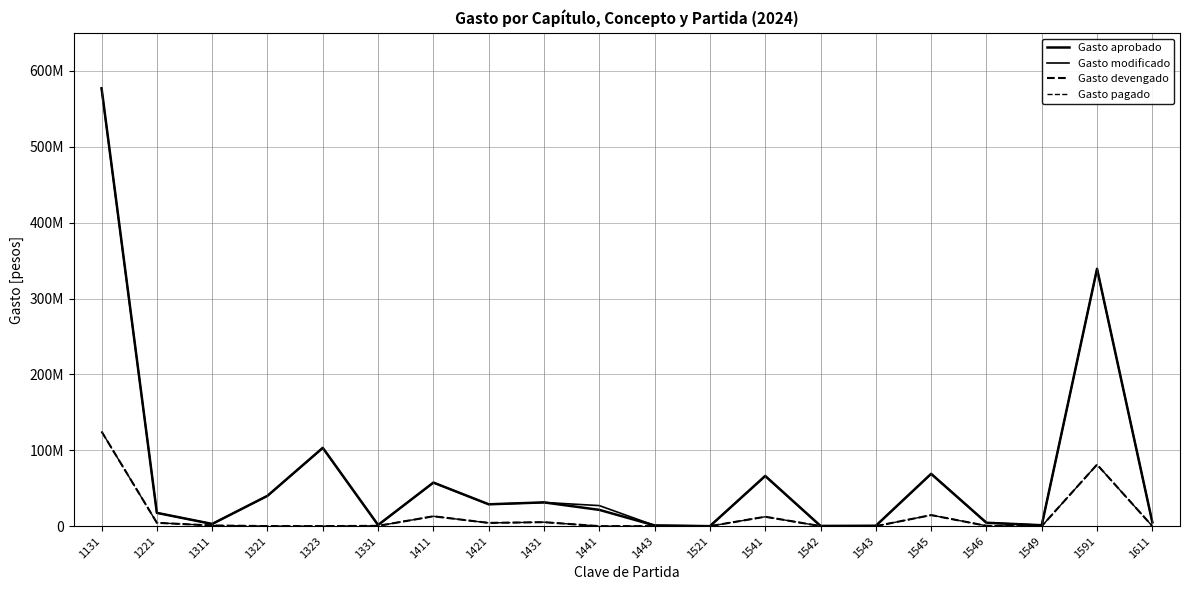

What is the sum of the Gasto modificado values at 1549 and 1323?

104284686.7